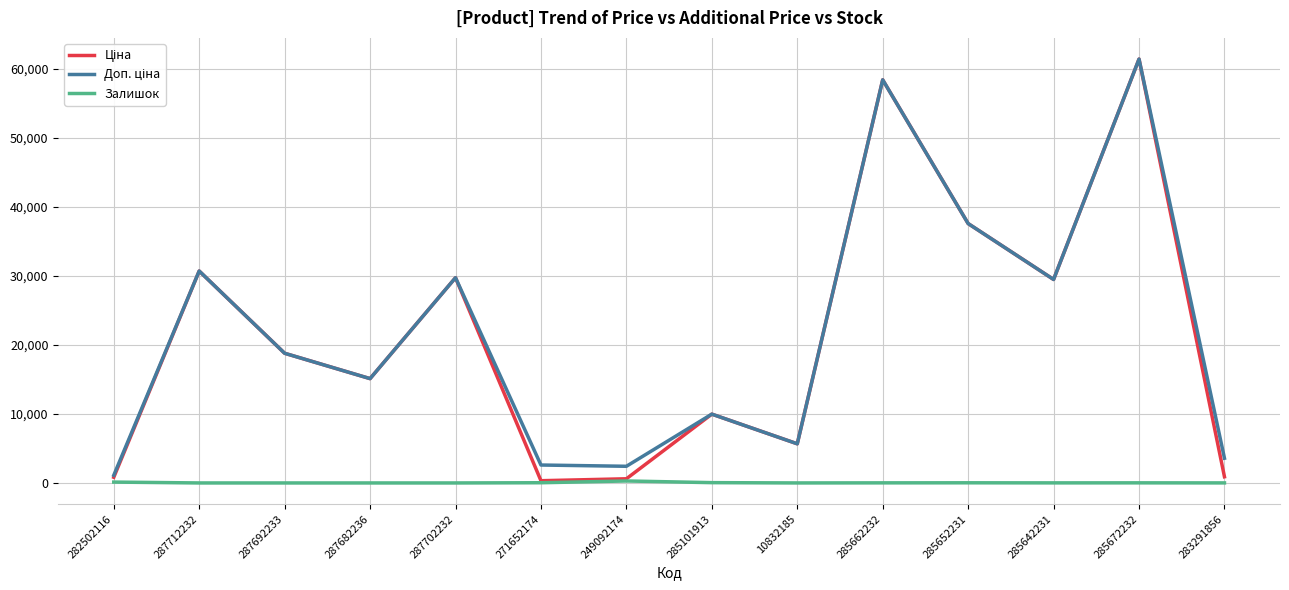

What is the maximum value shown in the chart?

61434.3